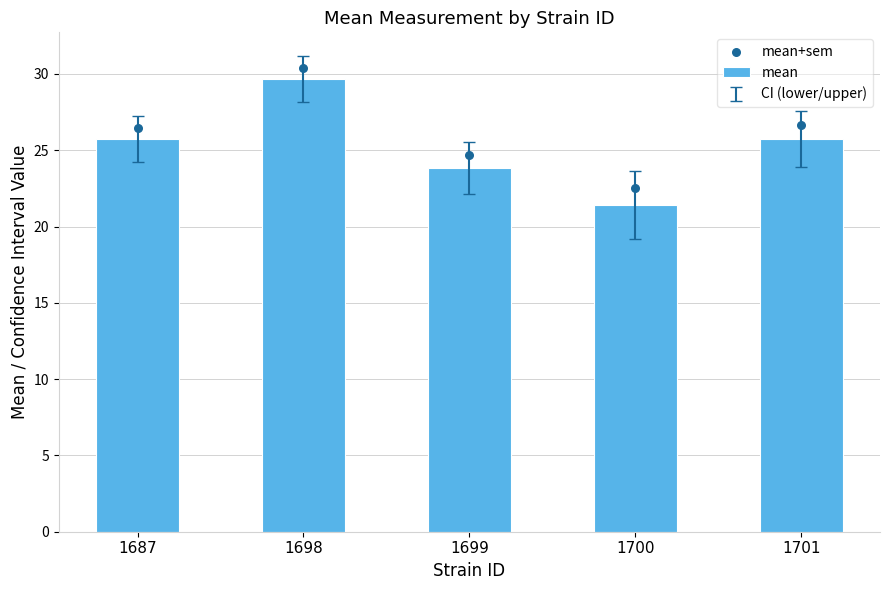

Which series reaches the maximum Y coordinate?

mean+sem